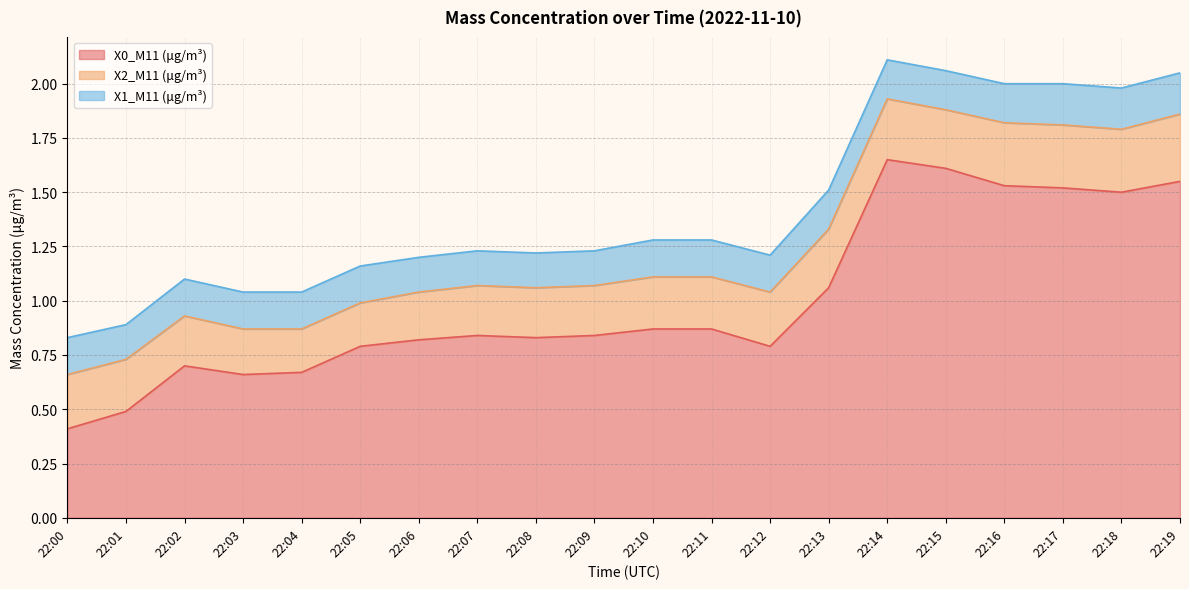

Does the chart have visible grid lines?

Yes